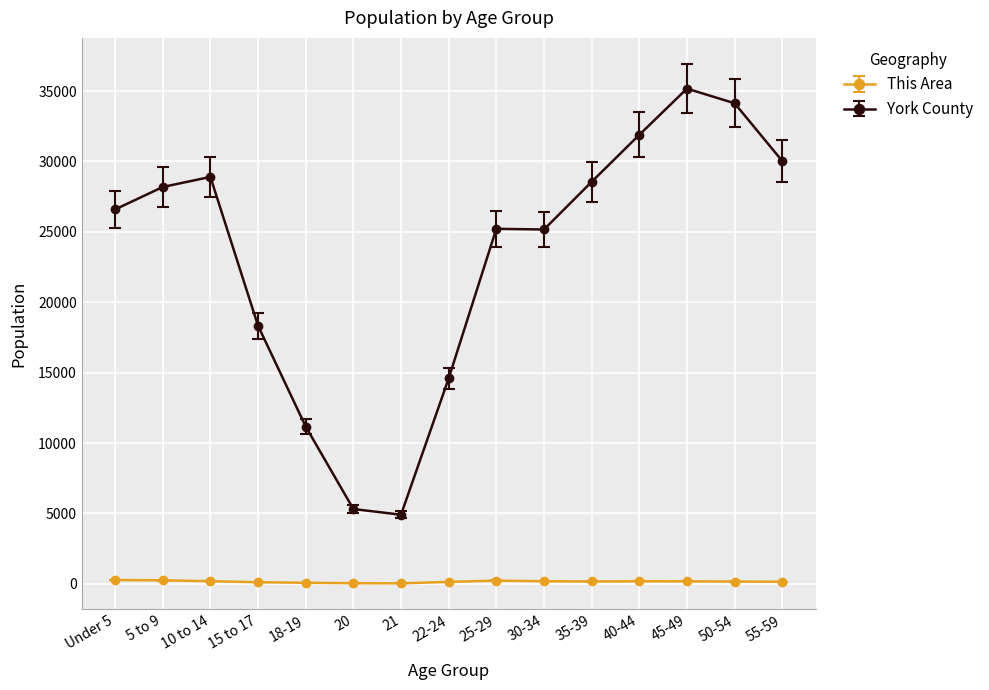

The value of This Area at Under 5 is 275. True or false?

True